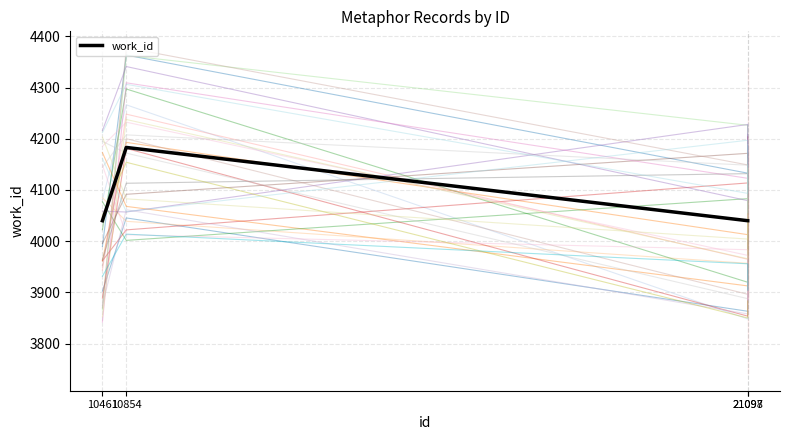

At which category does the chart reach its peak across all series?

10854